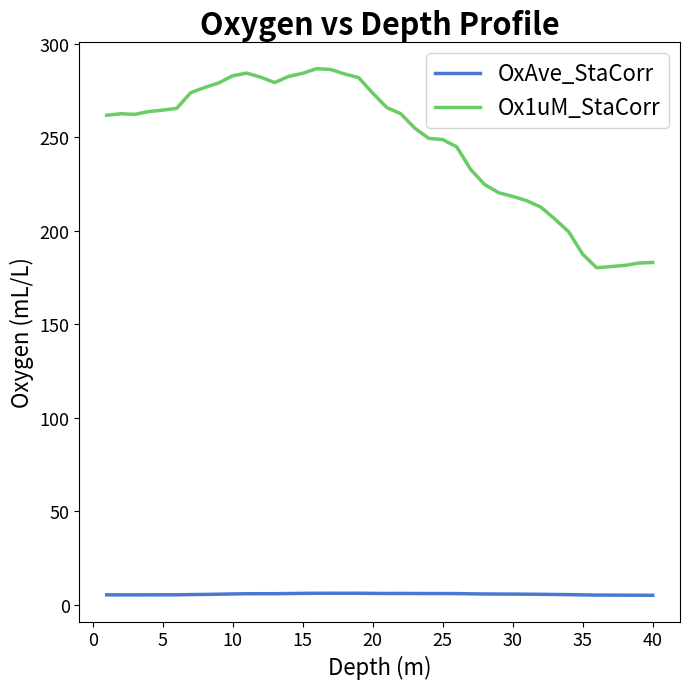

List the series in order of their peak value, lowest first.

OxAve_StaCorr, Ox1uM_StaCorr